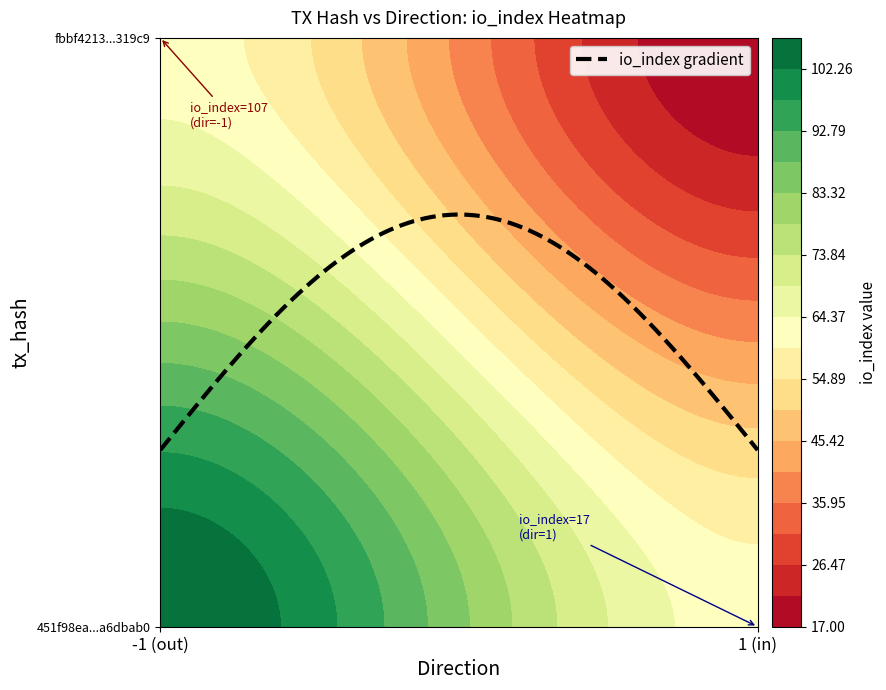

What is the difference between the highest and lowest values at direction?

2